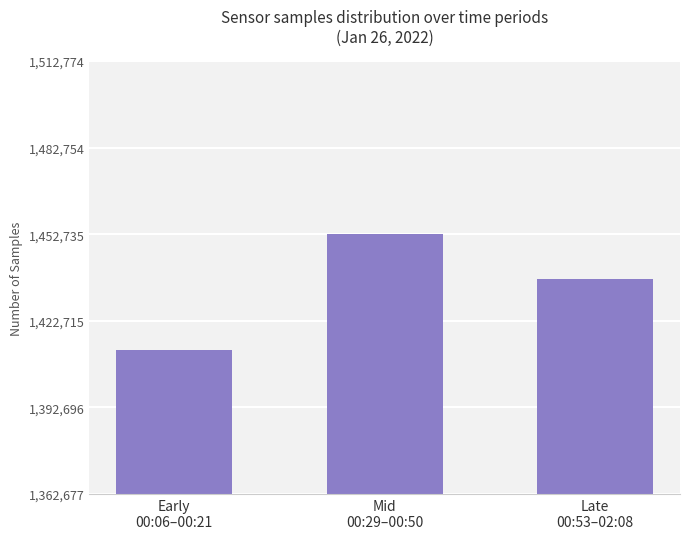

True or false: the data shows 1412677 at Early
00:06–00:21.

True